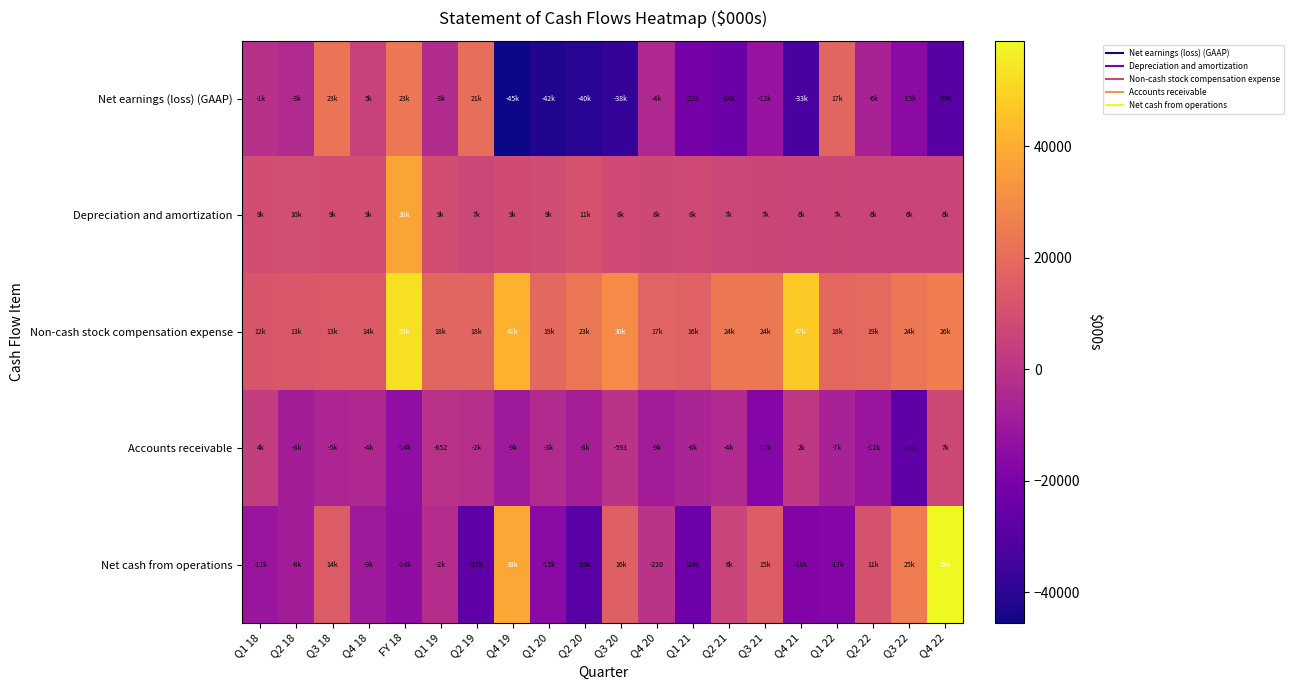

How many data points in Net earnings (loss) (GAAP) are above -6431?

9